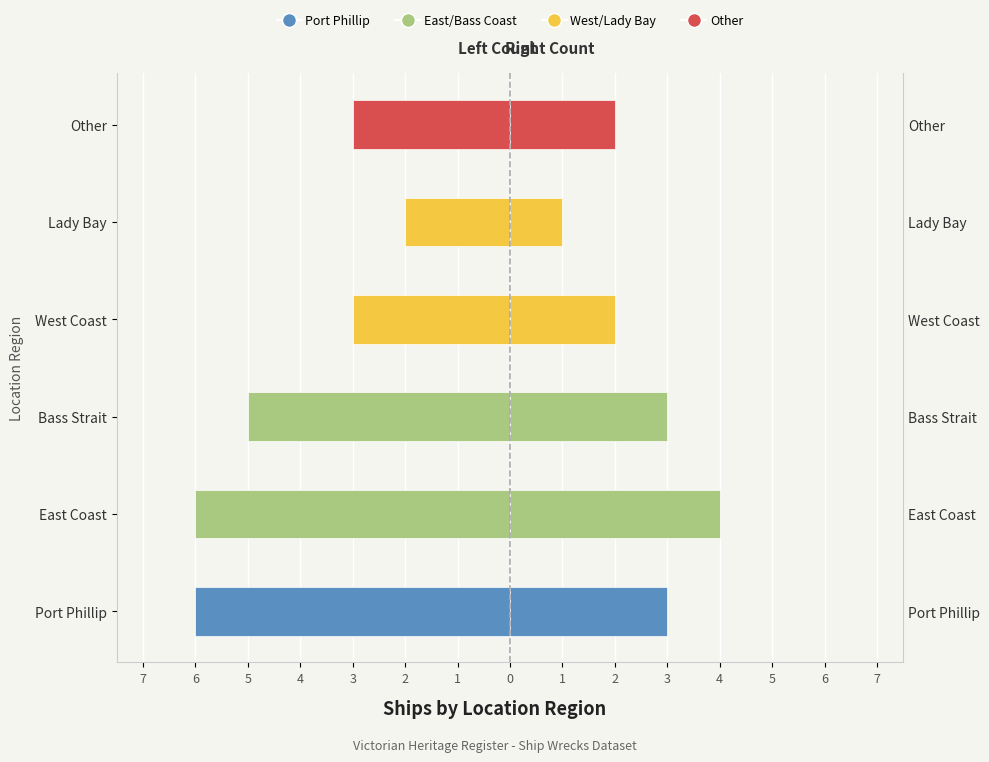

What is the maximum value for Right Region?

4